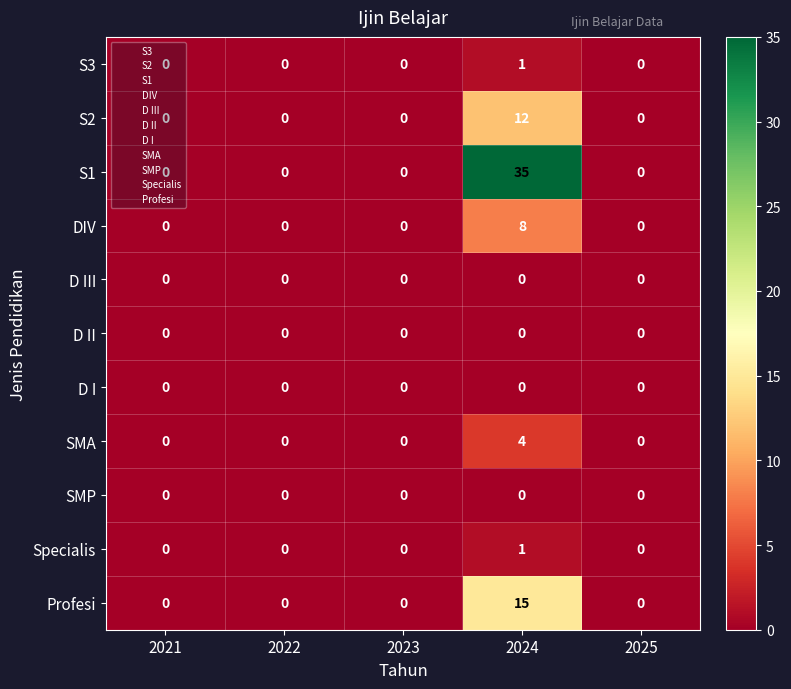

Which series has the largest total across all categories?

S1